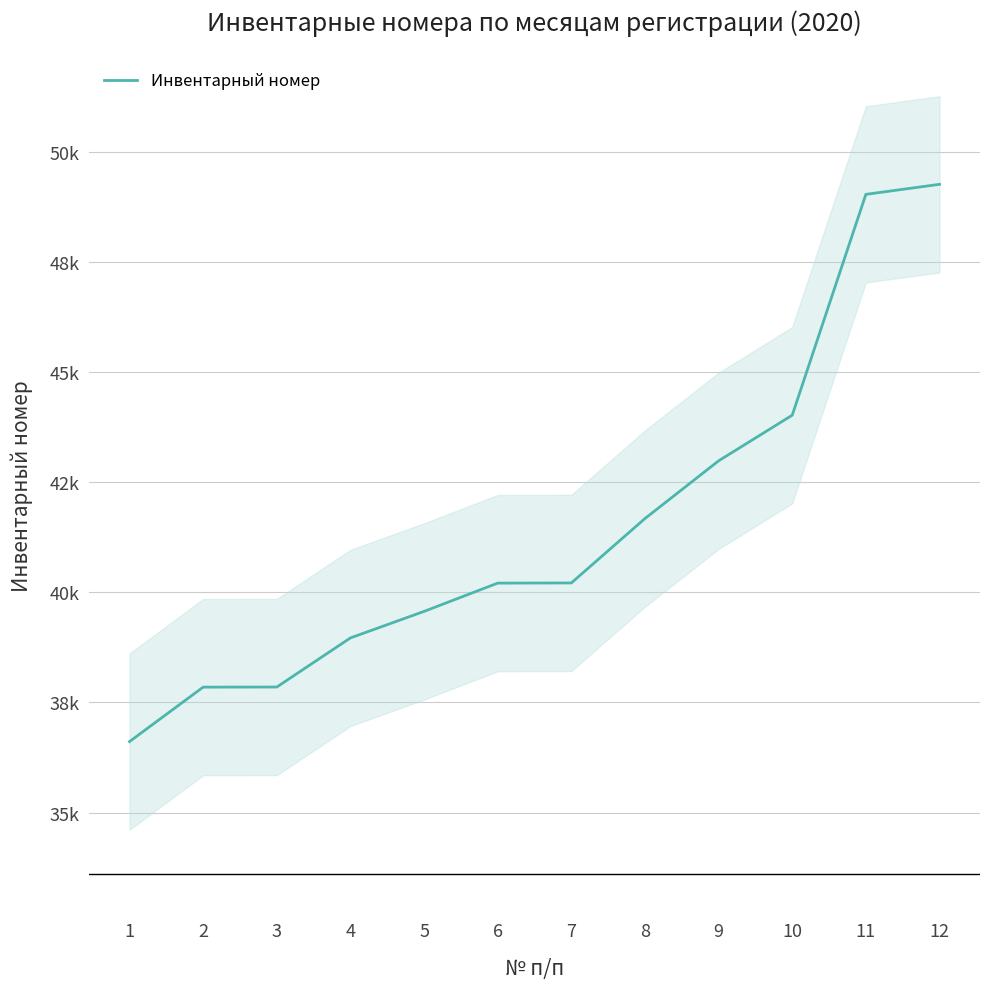

How many data points does each series have?

12